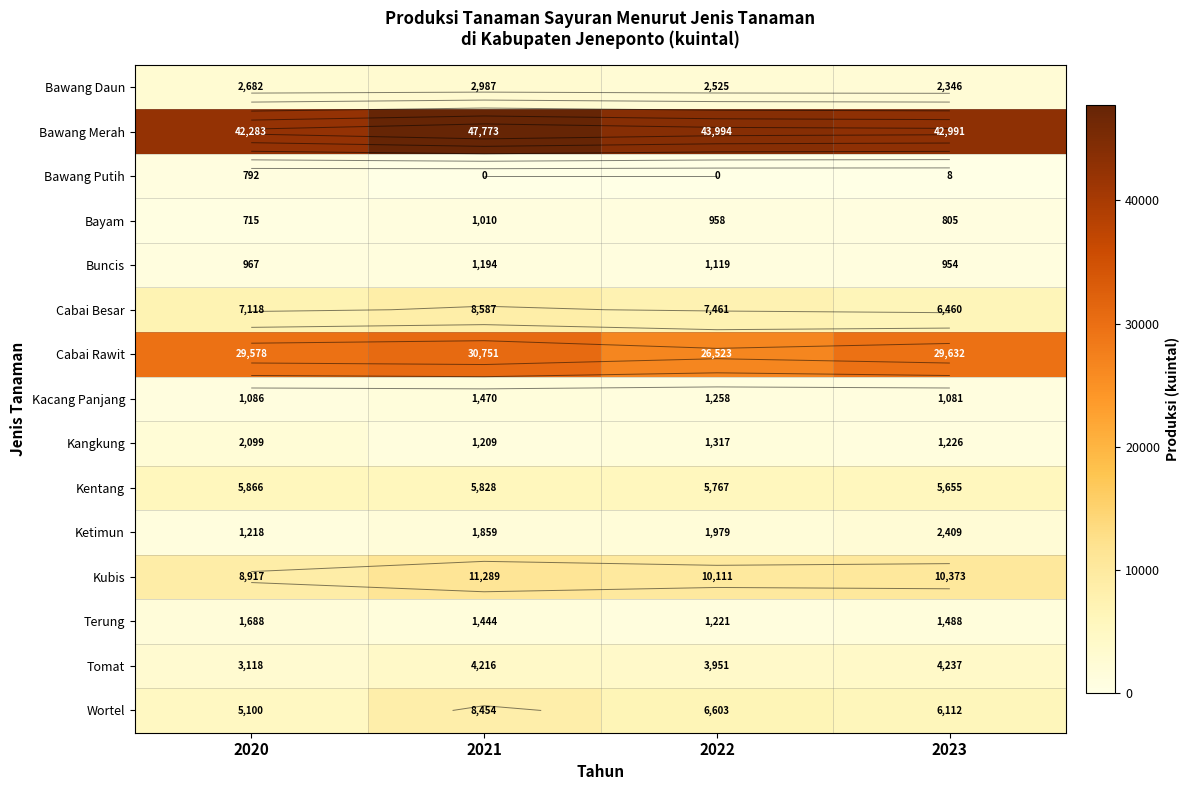

Which series has the widest spread of values?

Bawang Merah